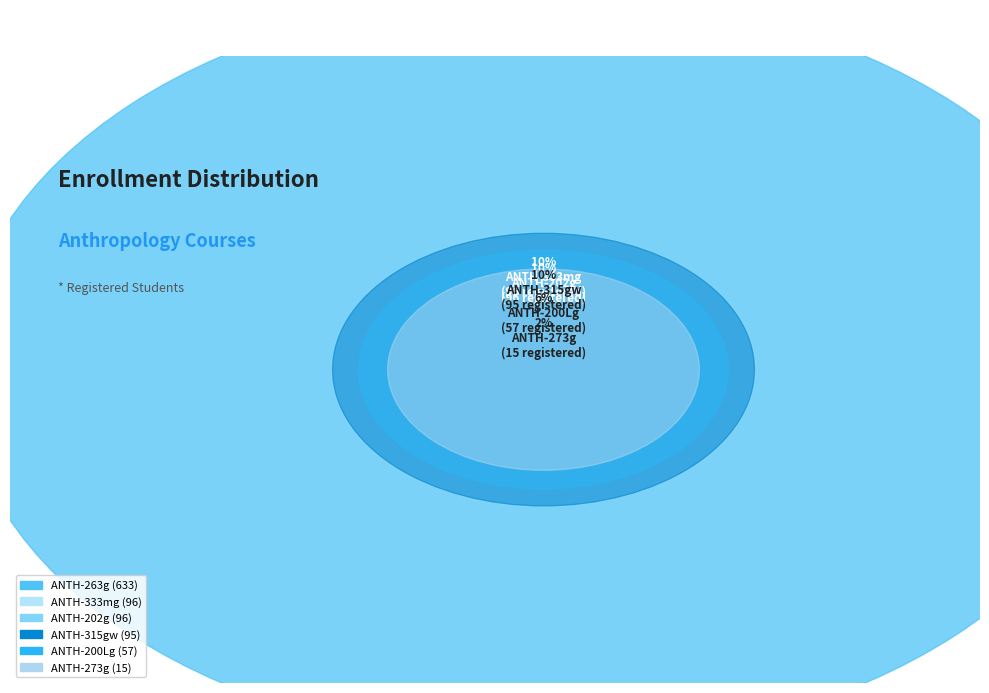

What is the change in value from ANTH-333mg to ANTH-273g?

-81